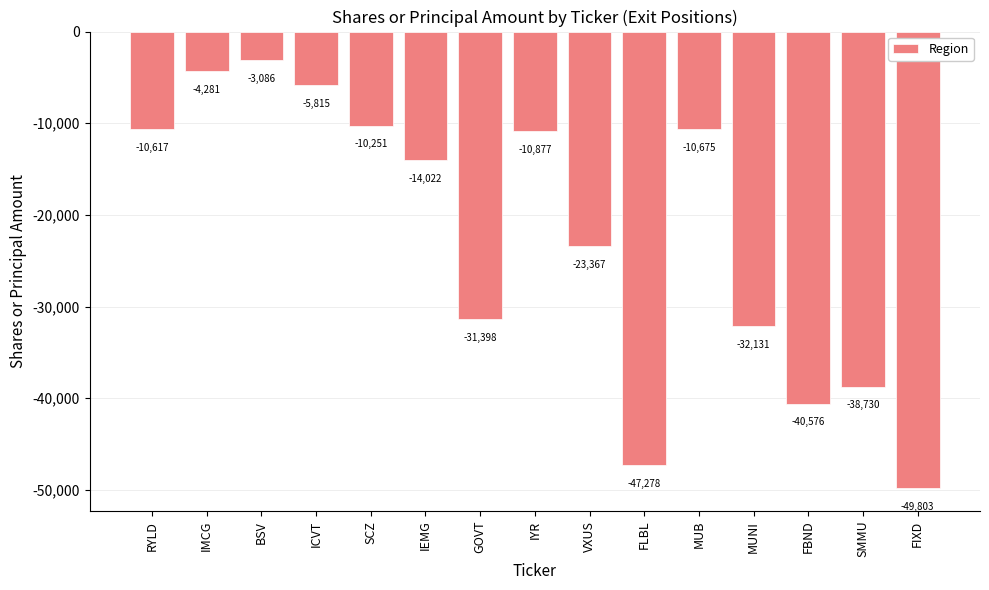

The chart shows a value of -23367 at VXUS. True or false?

True